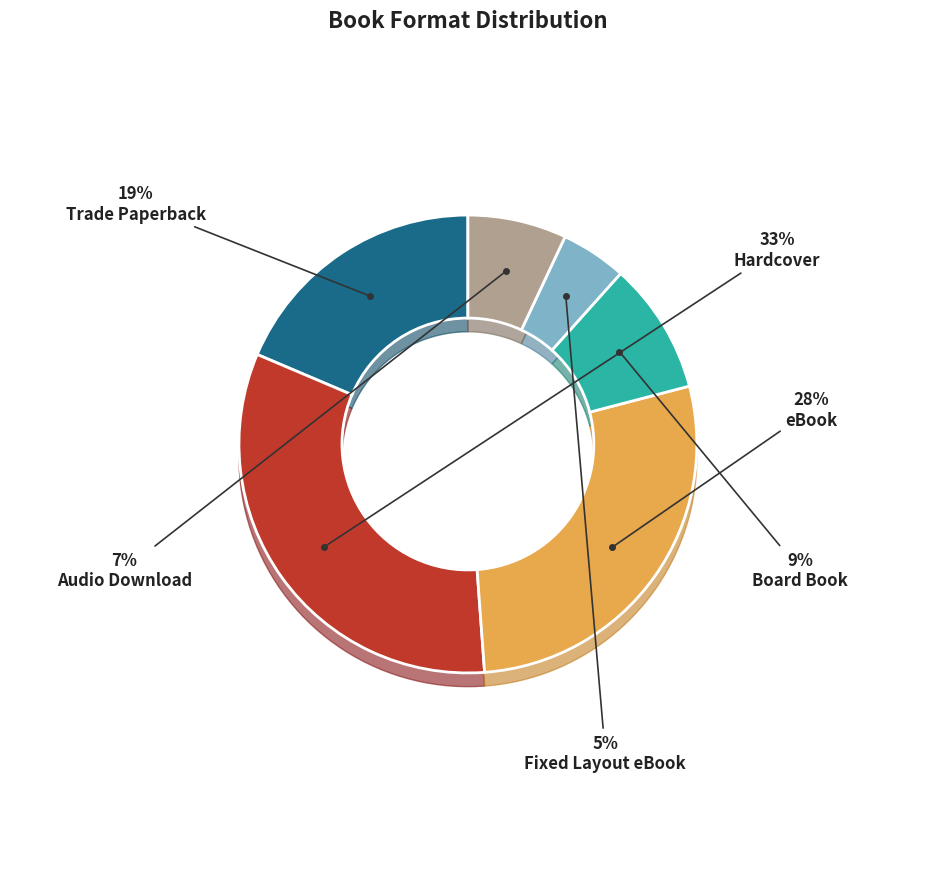

Does Hardcover represent more than half of the total?

No